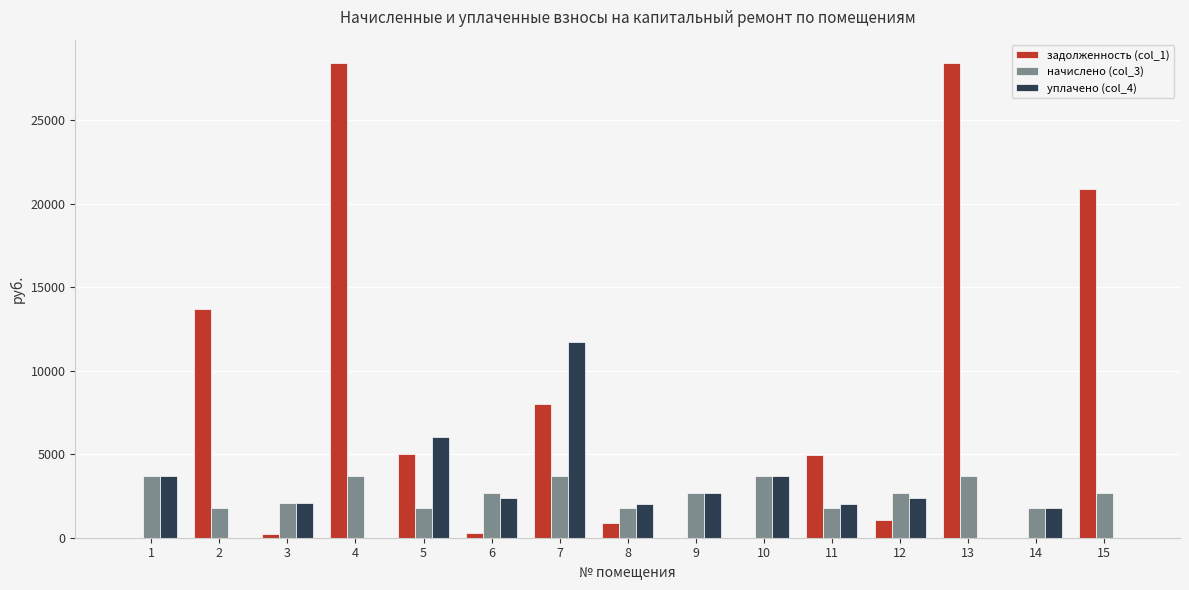

Which series has the largest total across all categories?

задолженность (col_1)